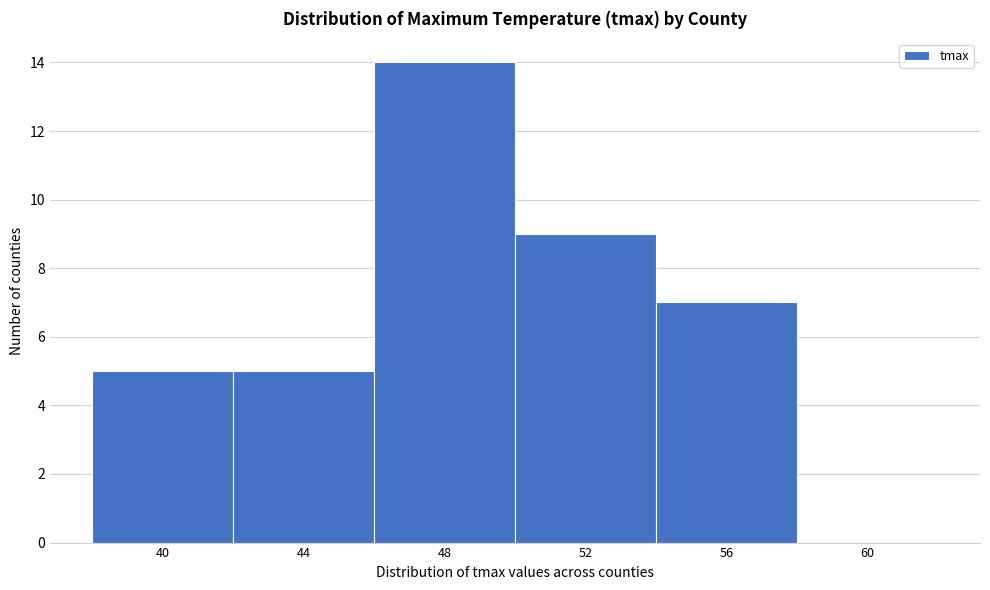

Reading left to right, list all the values displayed in this chart.

40=5	44=5	48=14	52=9	56=7	60=0